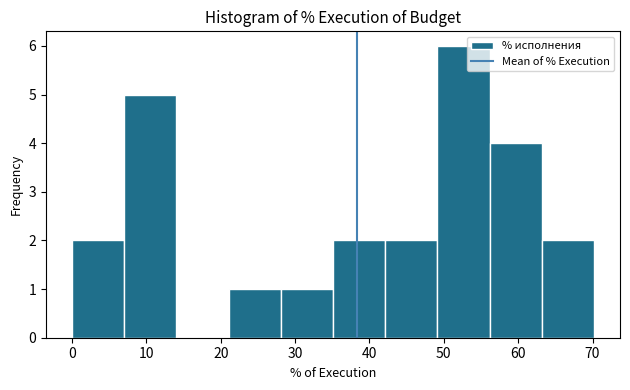

Which range on the x-axis has the tallest bar?

49 to 56